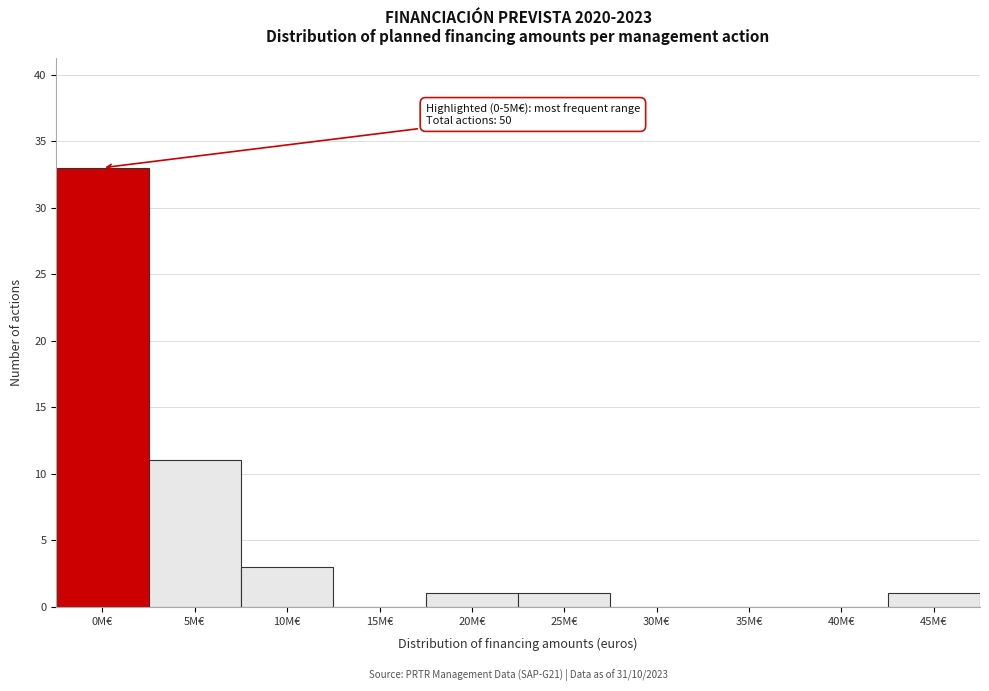

Reading left to right, transcribe all the data shown in this chart.

0M€=33	5M€=11	10M€=3	15M€=0	20M€=1	25M€=1	30M€=0	35M€=0	40M€=0	45M€=1